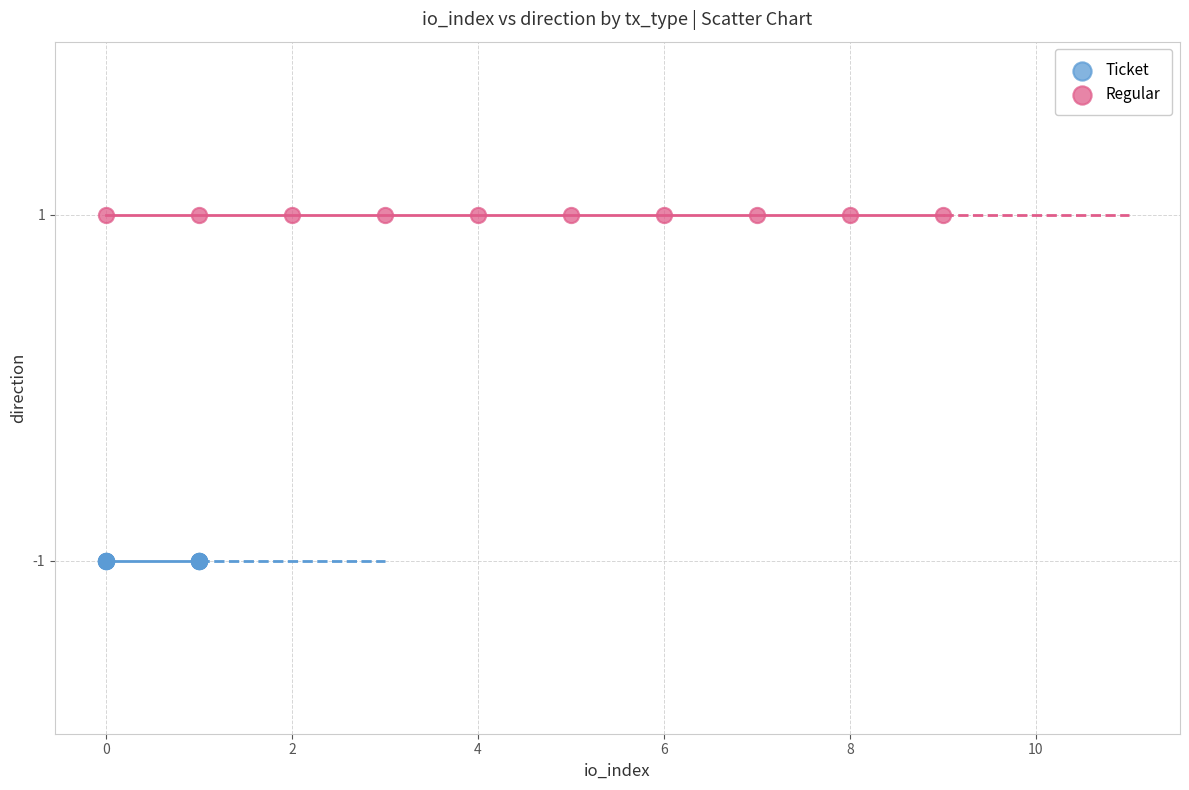

Which series contains the highest Y value?

Regular